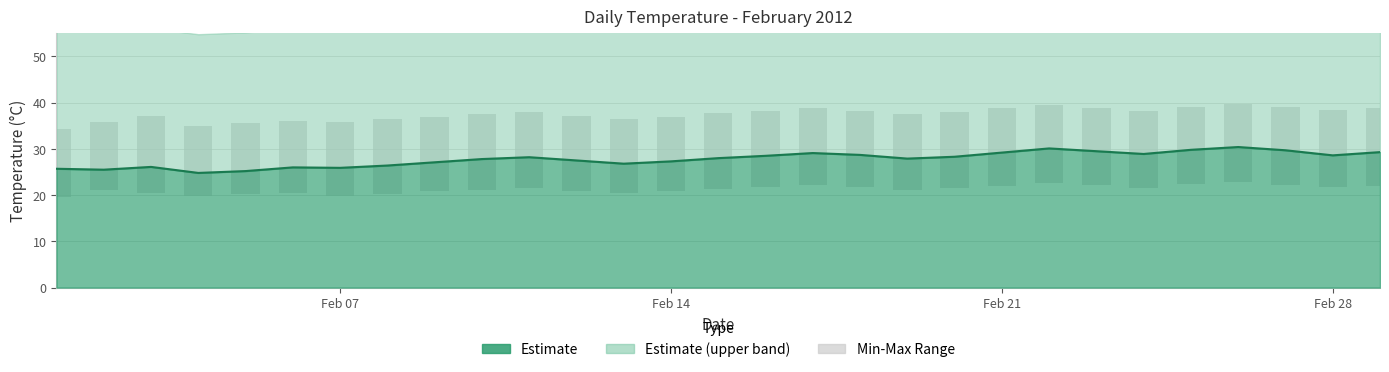

Rank the series at 19 from highest to lowest value.

daily_max, daily_mean, daily_min